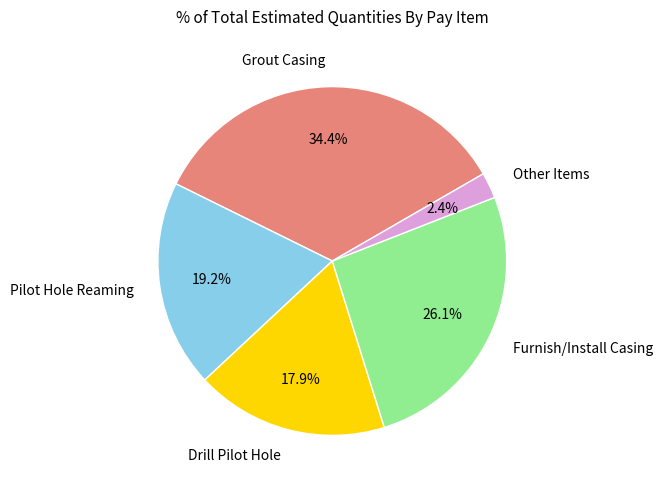

Is there a majority slice in this chart?

No